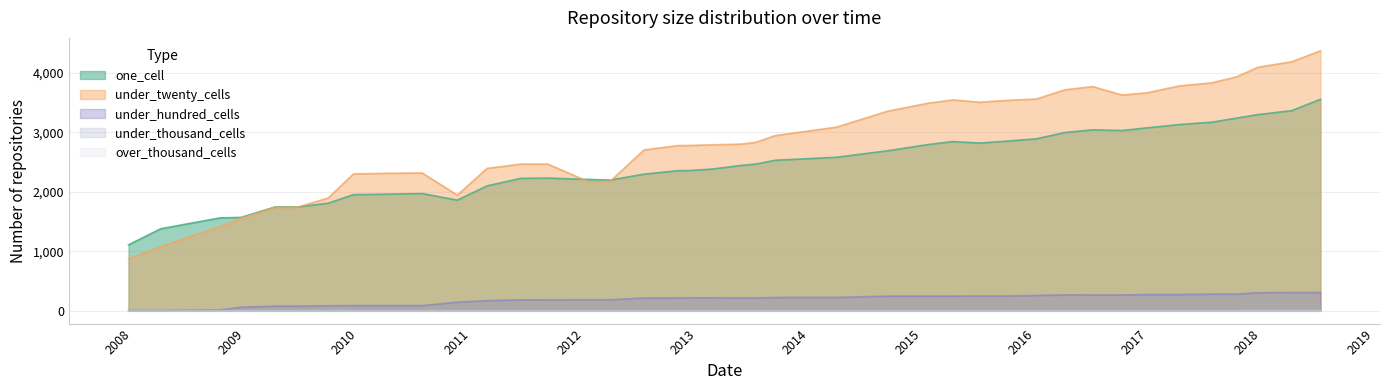

What is the sum of the under_twenty_cells values at 2010-07-26 and 2016-04-05?

6031